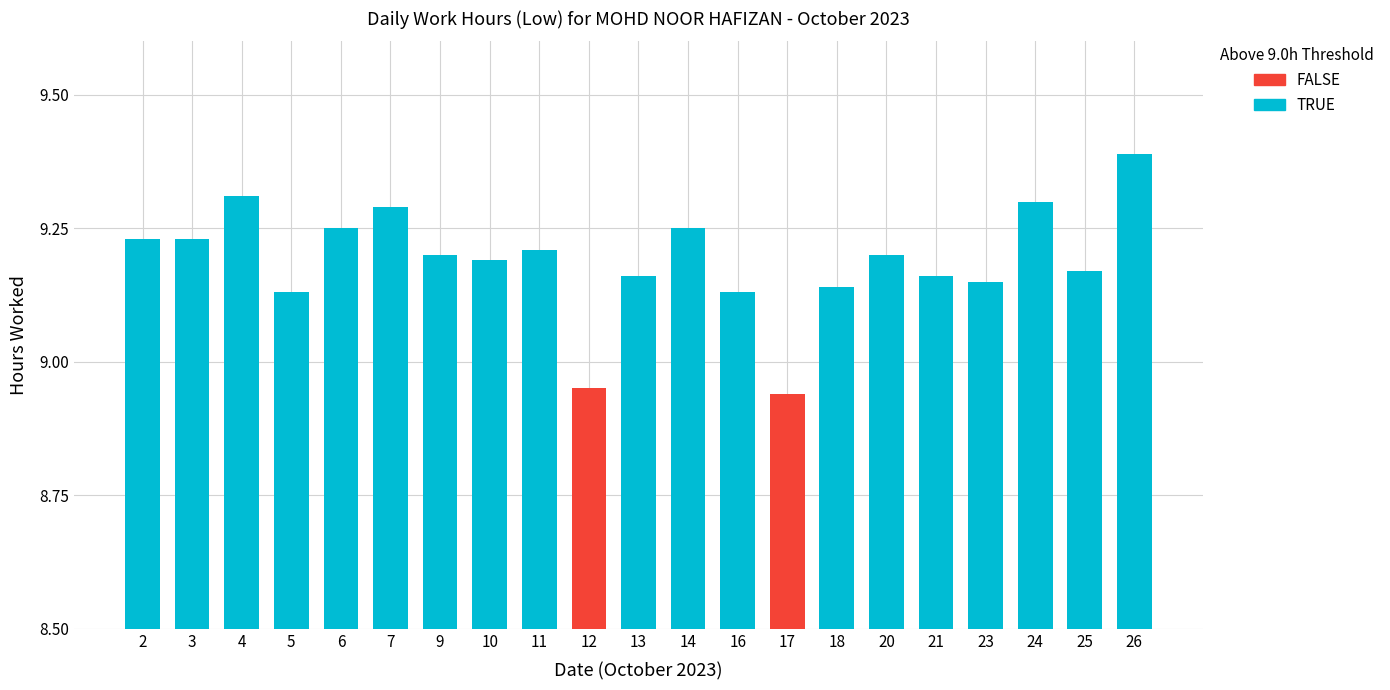

What is the average value?

9.2